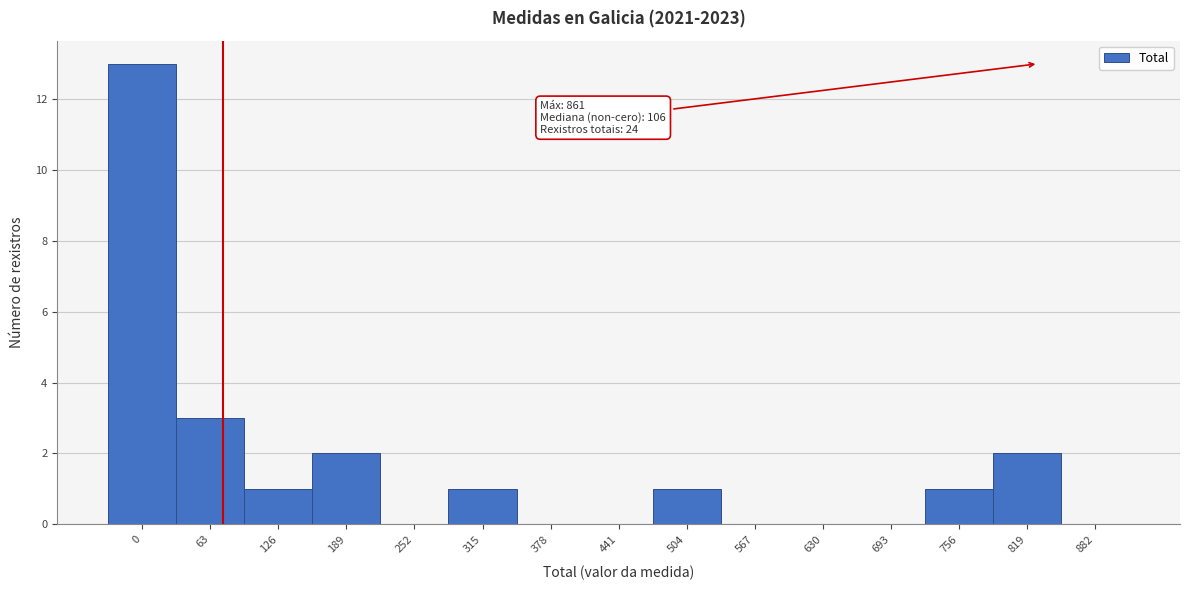

Reading left to right, list all the values displayed in this chart.

0=13	63=3	126=1	189=2	252=0	315=1	378=0	441=0	504=1	567=0	630=0	693=0	756=1	819=2	882=0